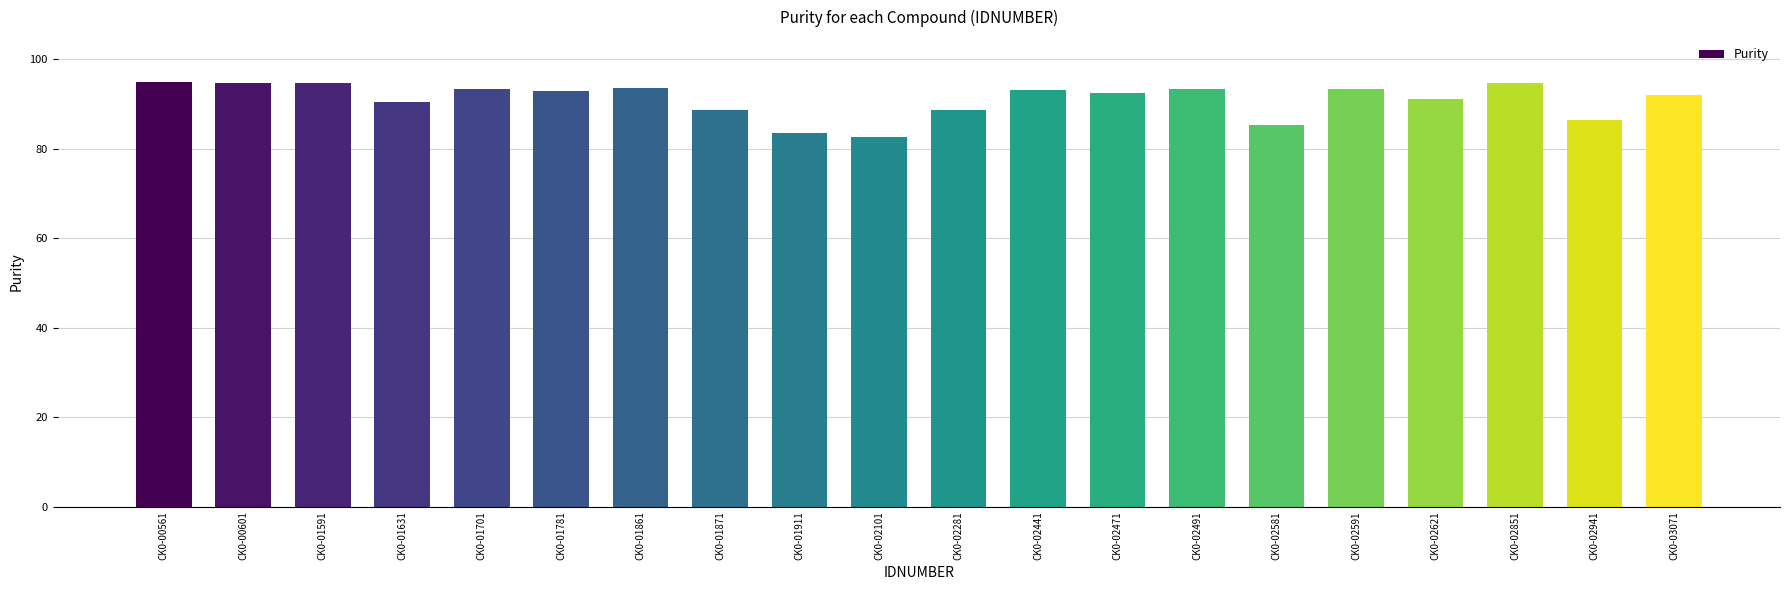

At which category does the chart reach its minimum across all series?

CK0-02101